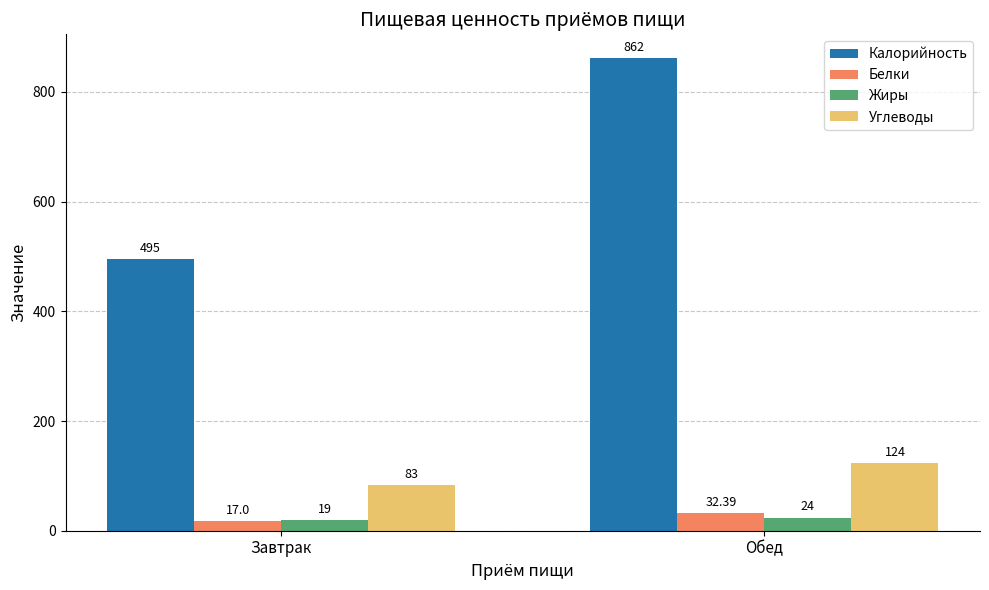

What is the difference between the maximum and minimum values in the Калорийность series?

367.0